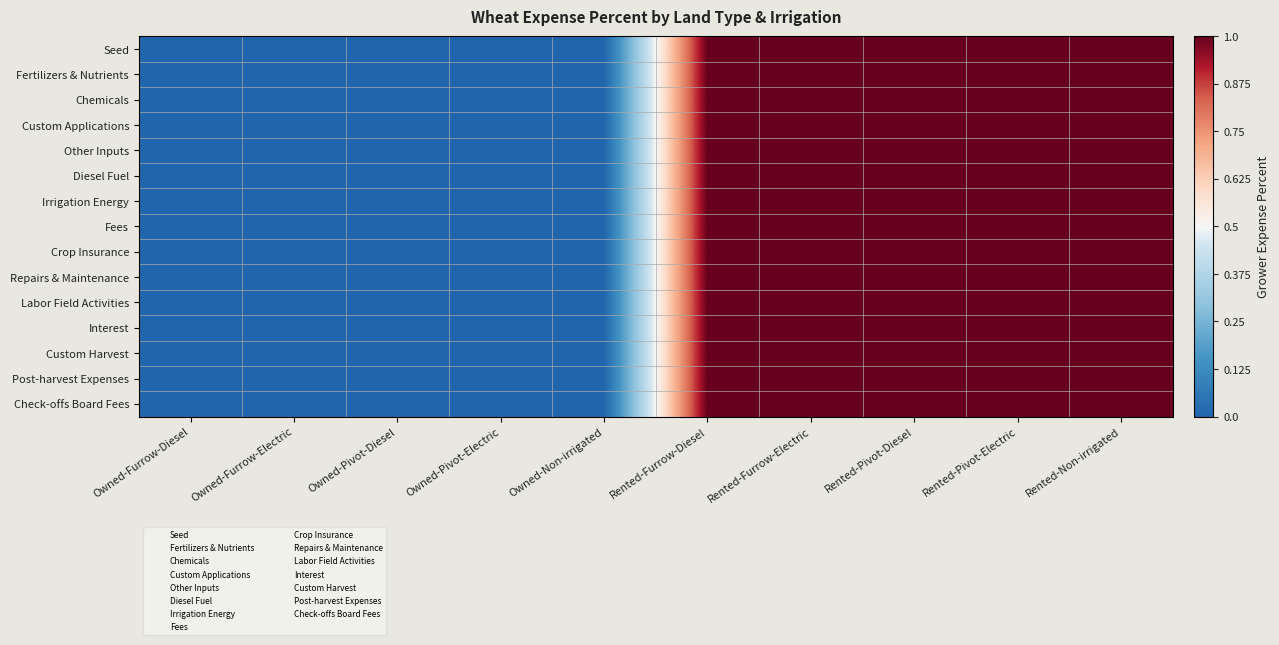

At Owned-Furrow-Electric, list the series in order from smallest to largest.

Seed, Fertilizers & Nutrients, Chemicals, Custom Applications, Other Inputs, Diesel Fuel, Irrigation Energy, Fees, Crop Insurance, Repairs & Maintenance, Labor Field Activities, Interest, Custom Harvest, Post-harvest Expenses, Check-offs Board Fees